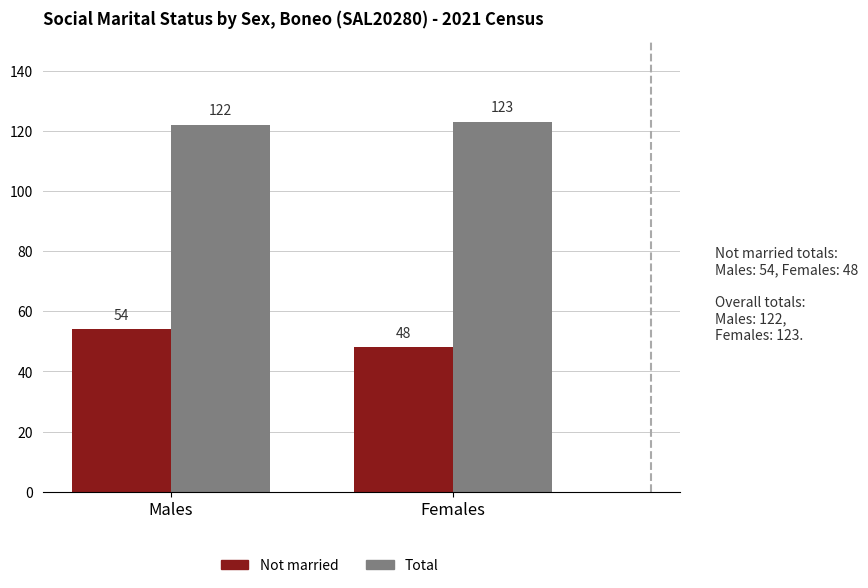

What is the approximate value of Total at Females?

123